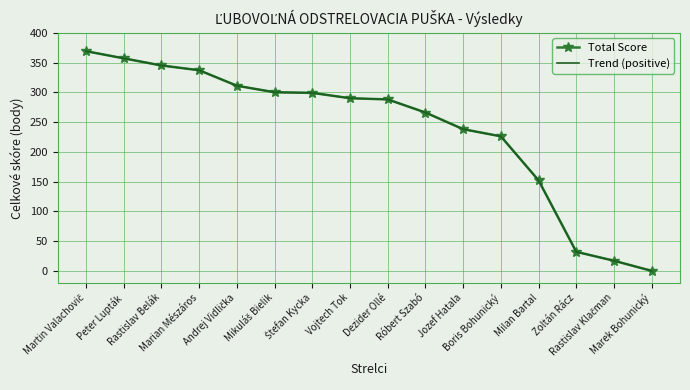

At which category does the chart reach its peak across all series?

Martin Valachovič